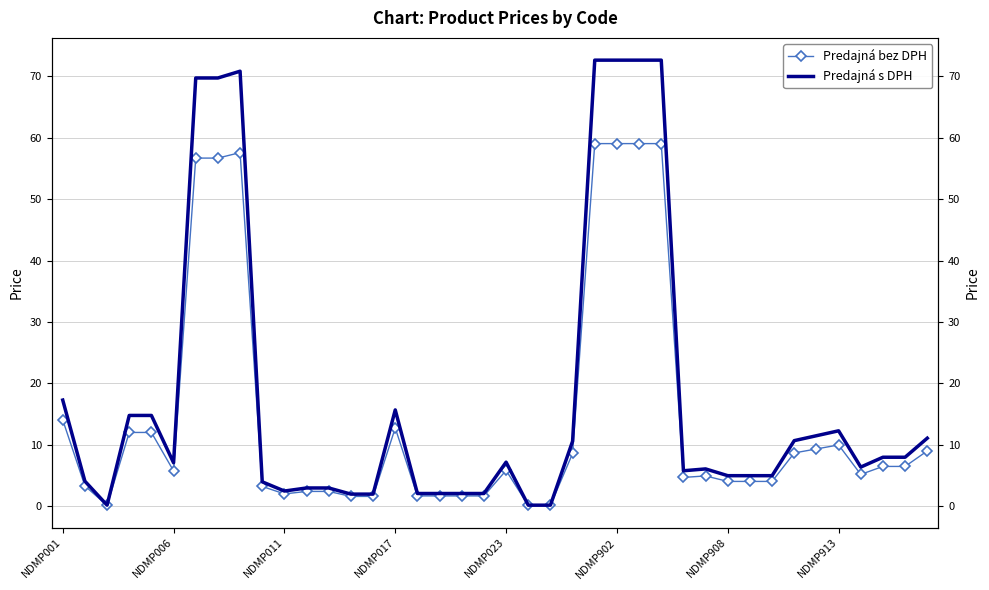

What is the minimum value shown in the chart?

0.2